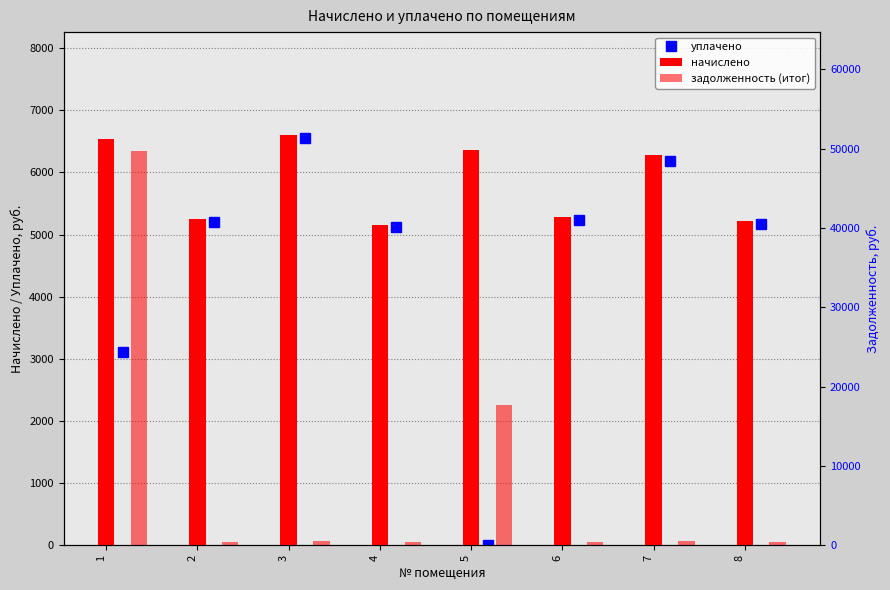

List the series in order of their overall mean, lowest first.

уплачено, начислено, задолженность (итог)